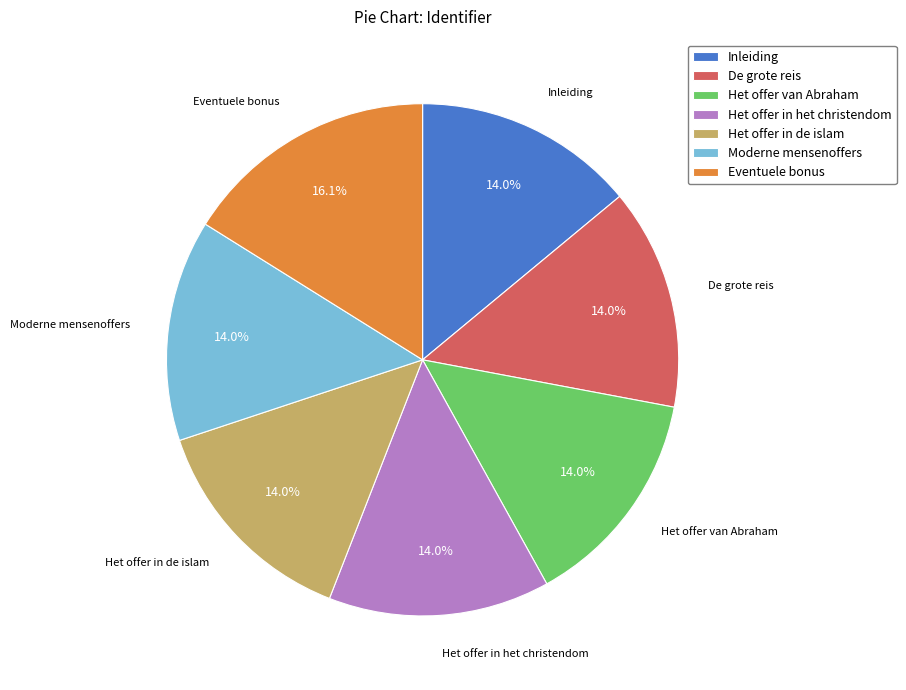

Which has a higher value, Het offer in de islam or Eventuele bonus?

Eventuele bonus